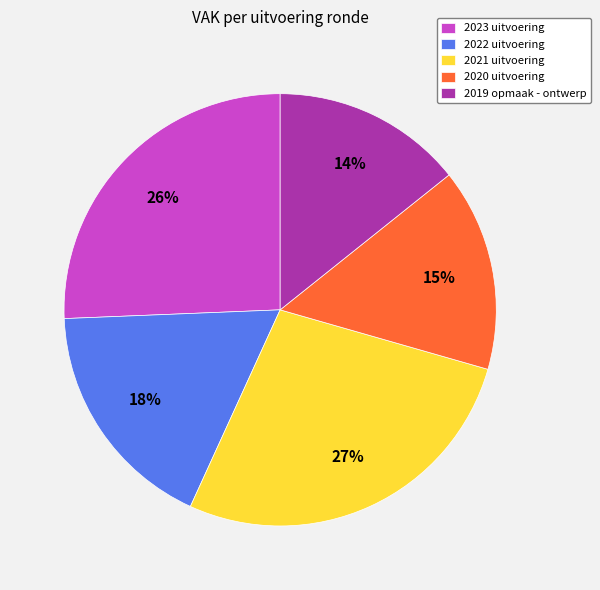

To the nearest percent, what portion does 2023 uitvoering represent?

26%